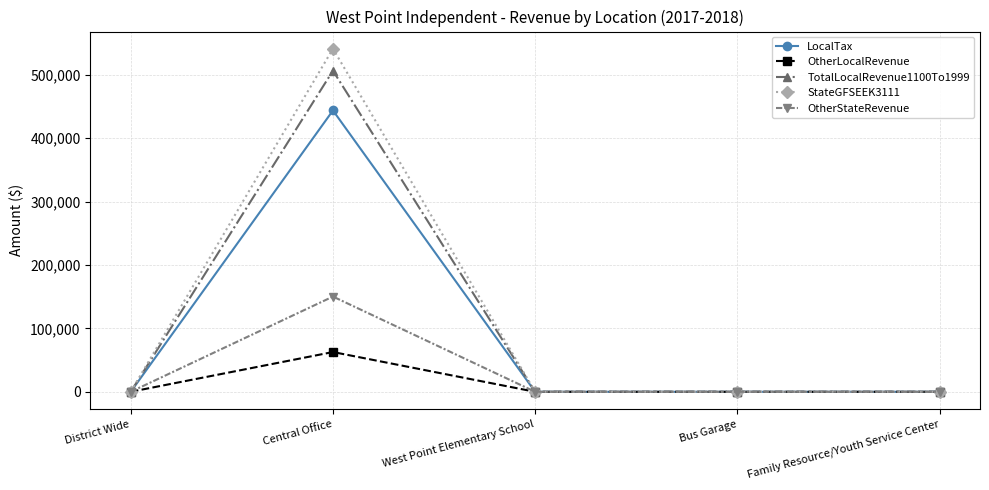

Does the chart display data point markers on the line(s)?

Yes